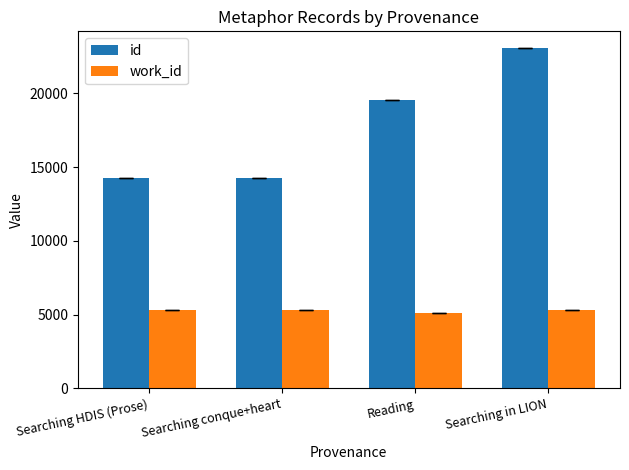

Rank the series at Reading from highest to lowest value.

id, work_id